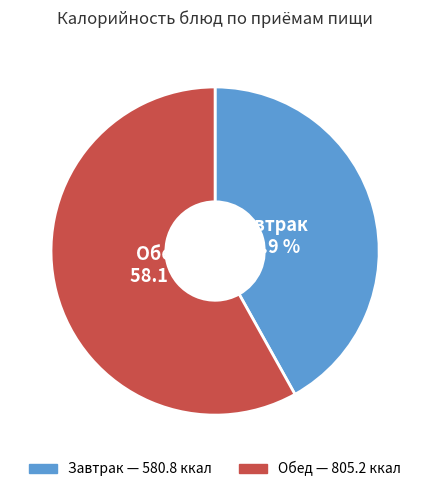

Does any single category account for the majority?

Yes